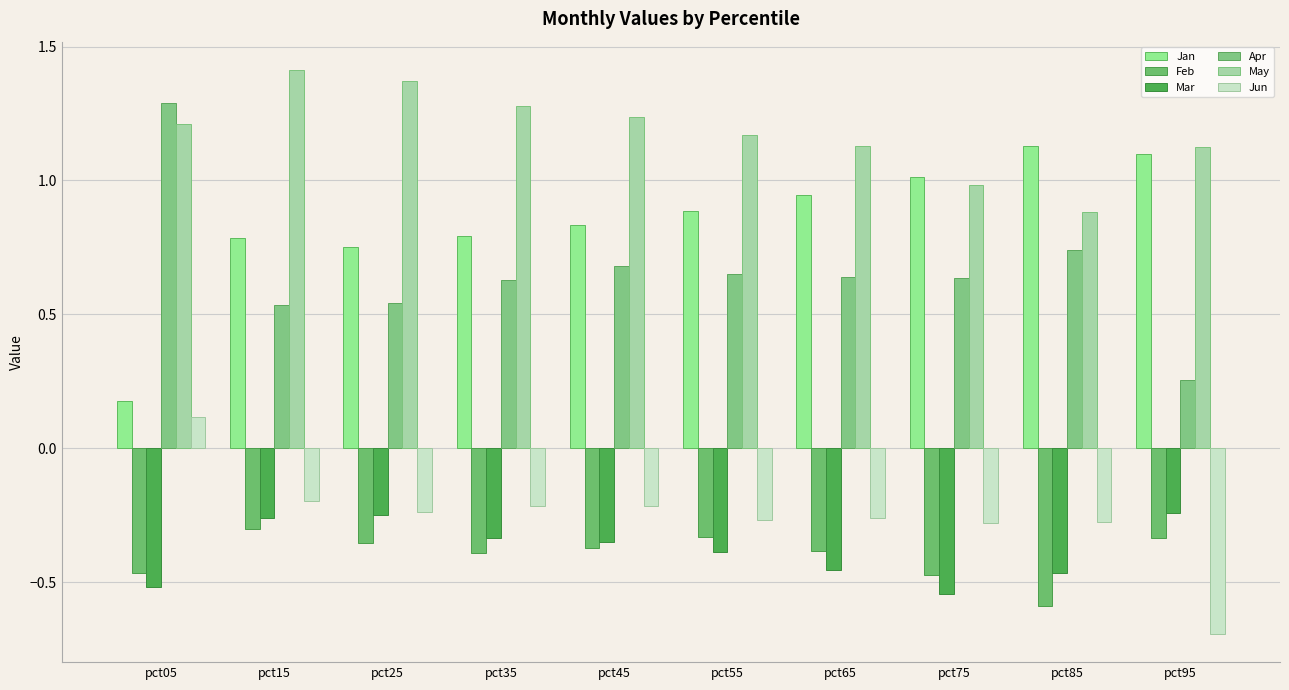

What is the difference between the highest and lowest values at pct35?

1.7